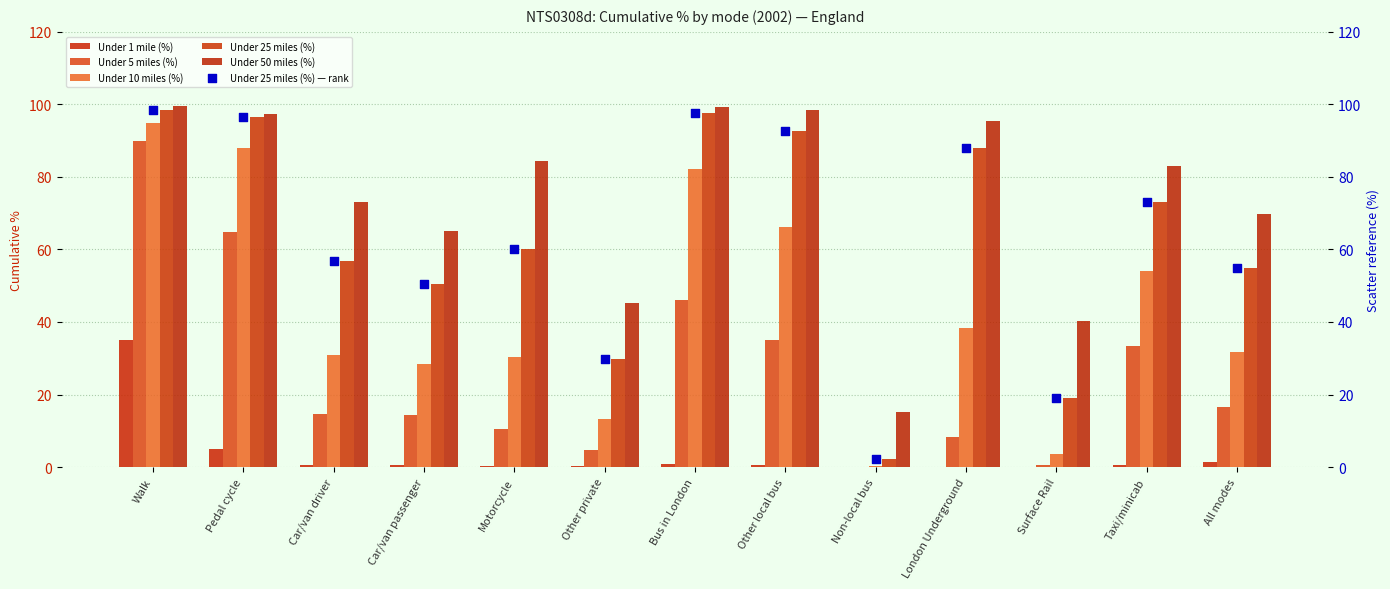

At how many categories does at least one series exceed 78?

7